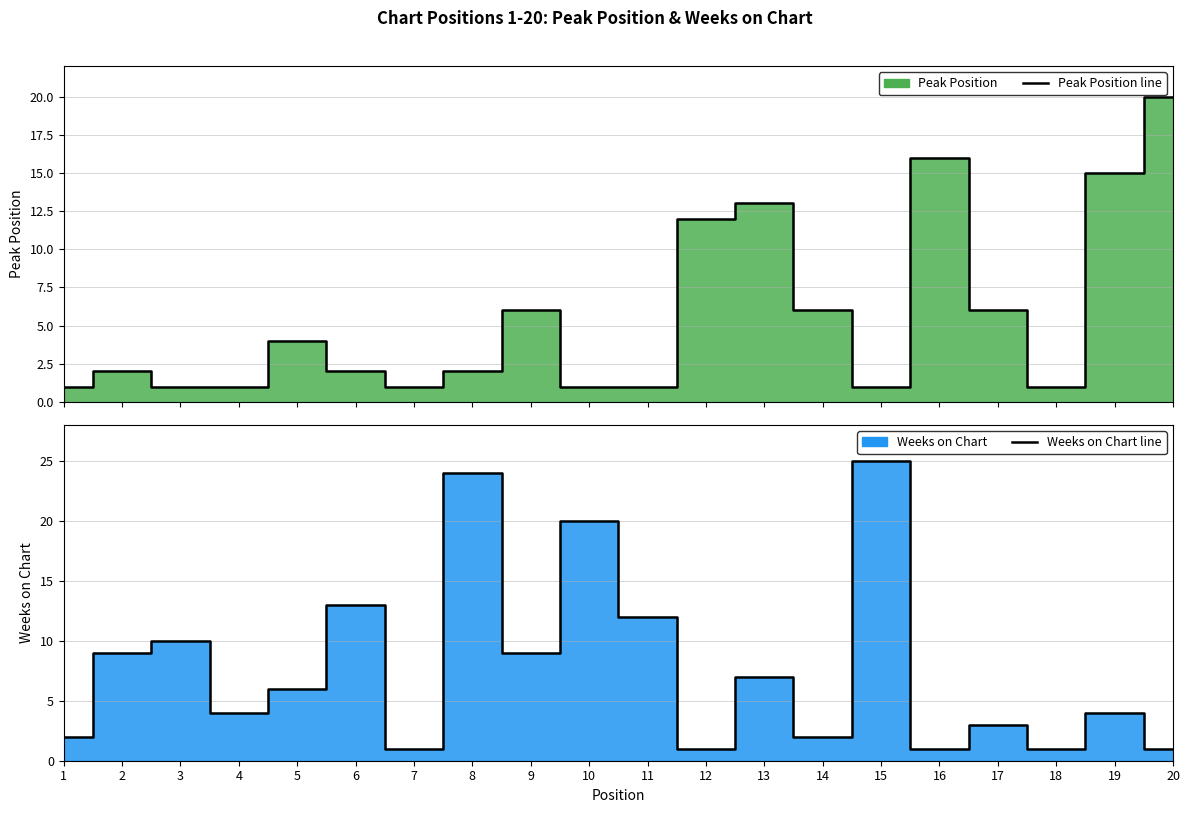

The Peak Position line series shows 13 at 13. True or false?

True